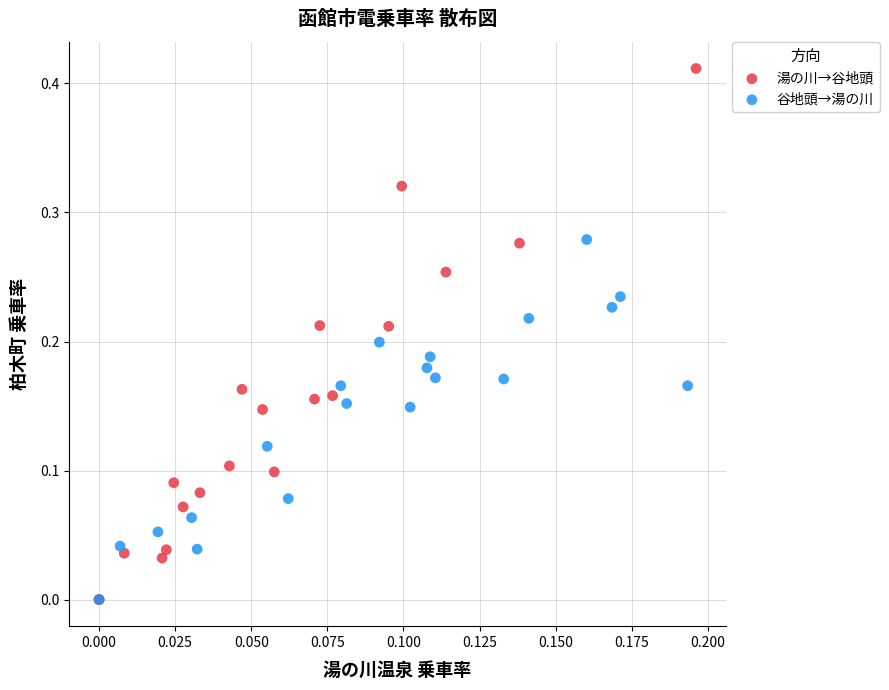

Which series contains the highest Y value?

湯の川→谷地頭